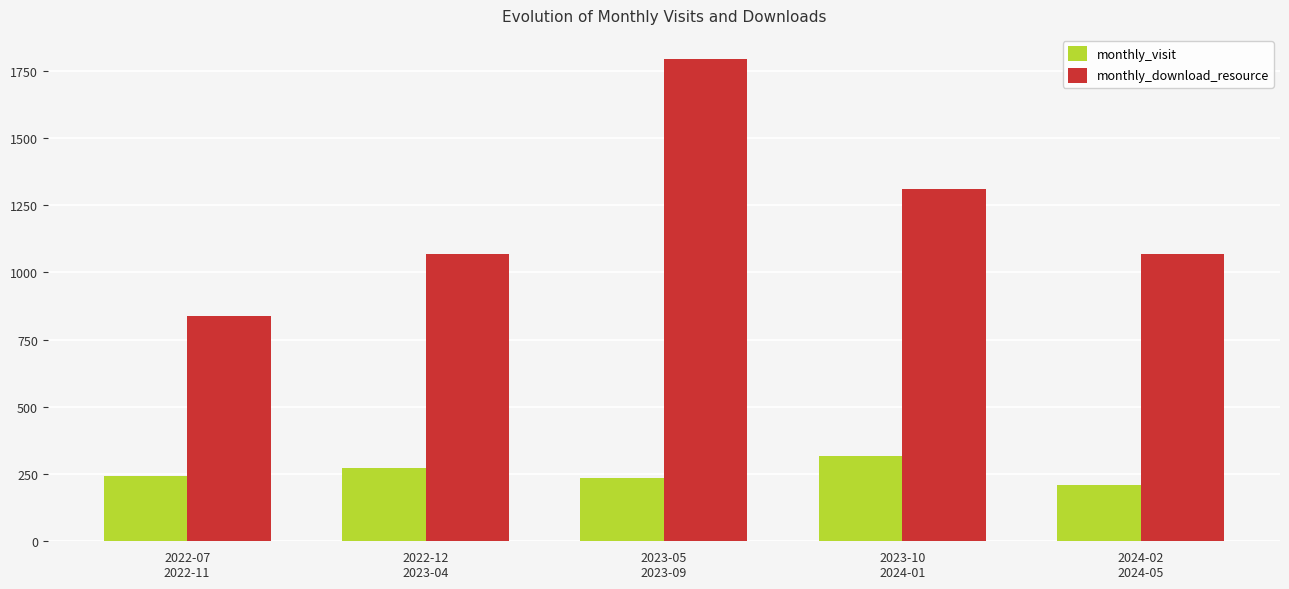

What is the difference between the highest and lowest values at 2022-07
2022-11?

592